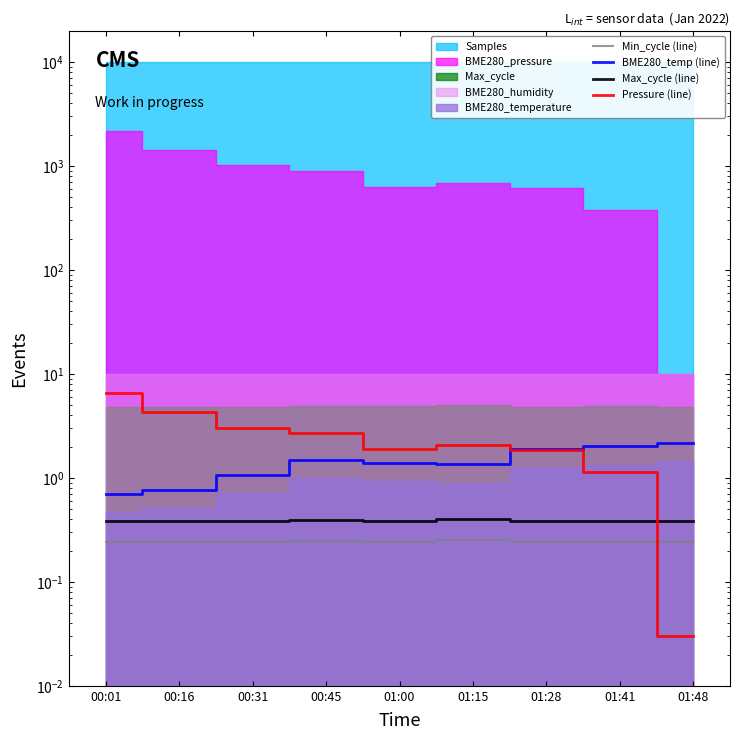

Reading left to right, what are all the values shown in this chart?

Min_cycle (line): 00:01=0.2	00:16=0.2	00:31=0.2	00:45=0.2	01:00=0.2	01:15=0.2	01:28=0.2	01:41=0.2	01:48=0.2
BME280_temp (line): 00:01=0.7	00:16=0.8	00:31=1.1	00:45=1.5	01:00=1.4	01:15=1.4	01:28=1.9	01:41=2.0	01:48=2.2
Max_cycle (line): 00:01=0.4	00:16=0.4	00:31=0.4	00:45=0.4	01:00=0.4	01:15=0.4	01:28=0.4	01:41=0.4	01:48=0.4
Pressure (line): 00:01=6.5	00:16=4.3	00:31=3.1	00:45=2.7	01:00=1.9	01:15=2.1	01:28=1.9	01:41=1.1	01:48=0.0